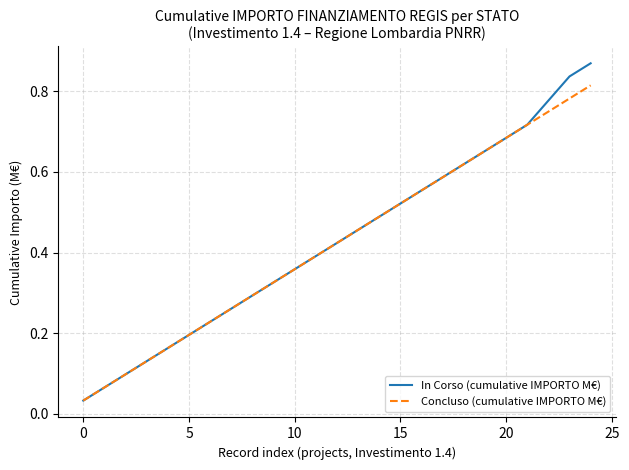

List the series in order of their peak value, lowest first.

Concluso (cumulative IMPORTO M€), In Corso (cumulative IMPORTO M€)